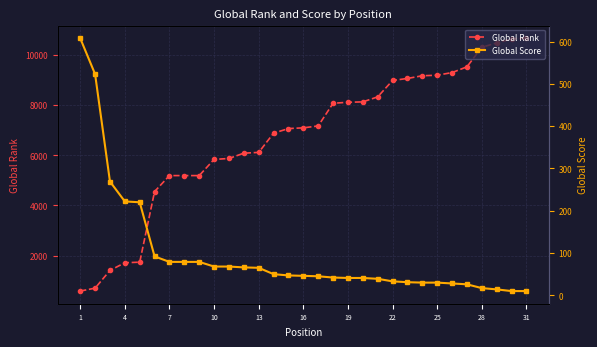

How many categories are shown in the chart?

31